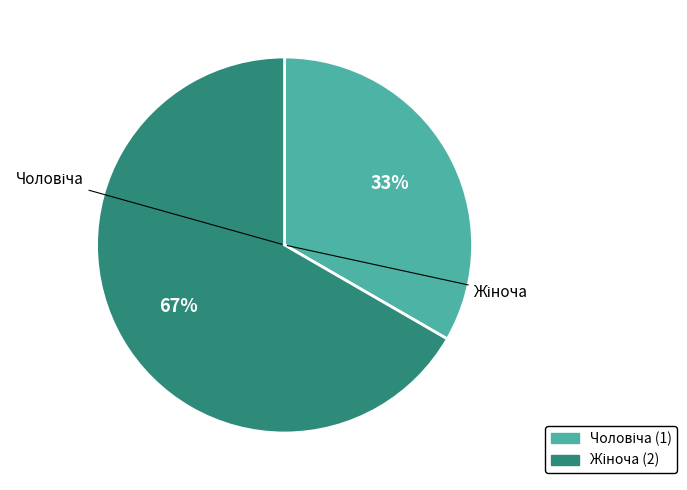

True or false: Чоловіча accounts for 33% of the total.

True